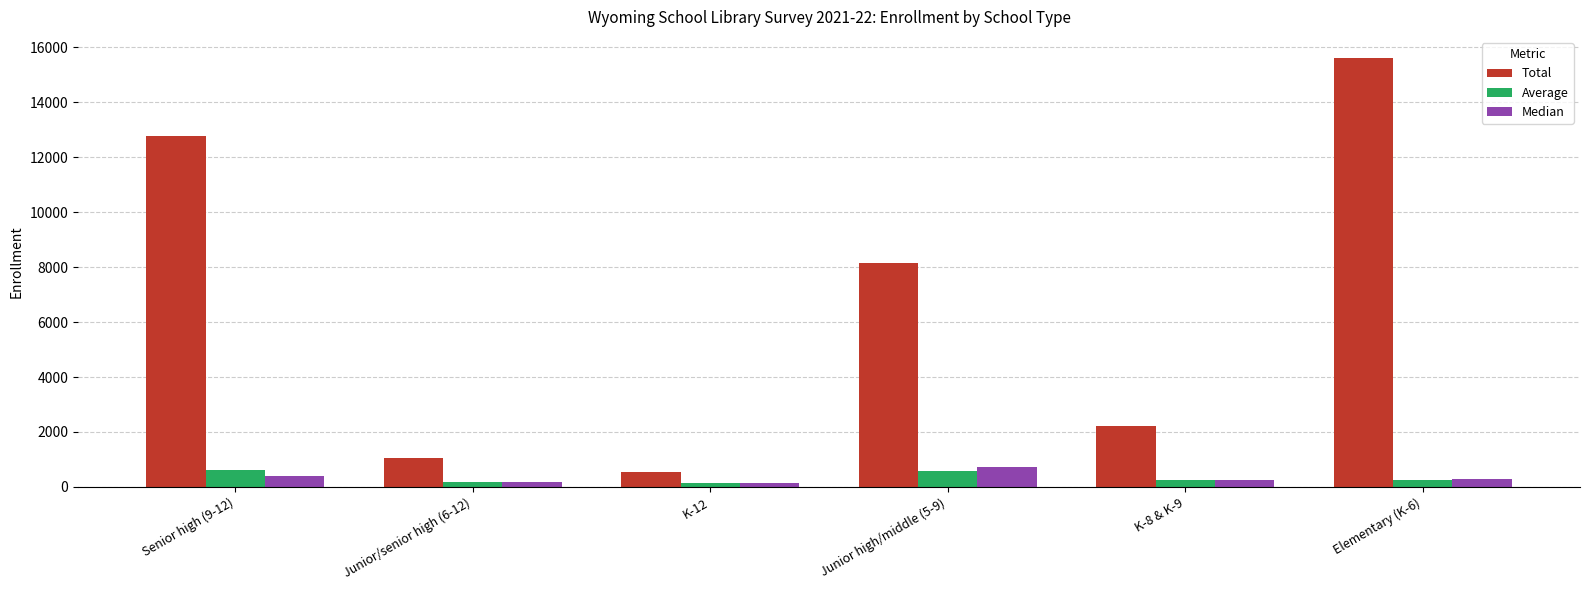

How many distinct data groups are displayed?

3